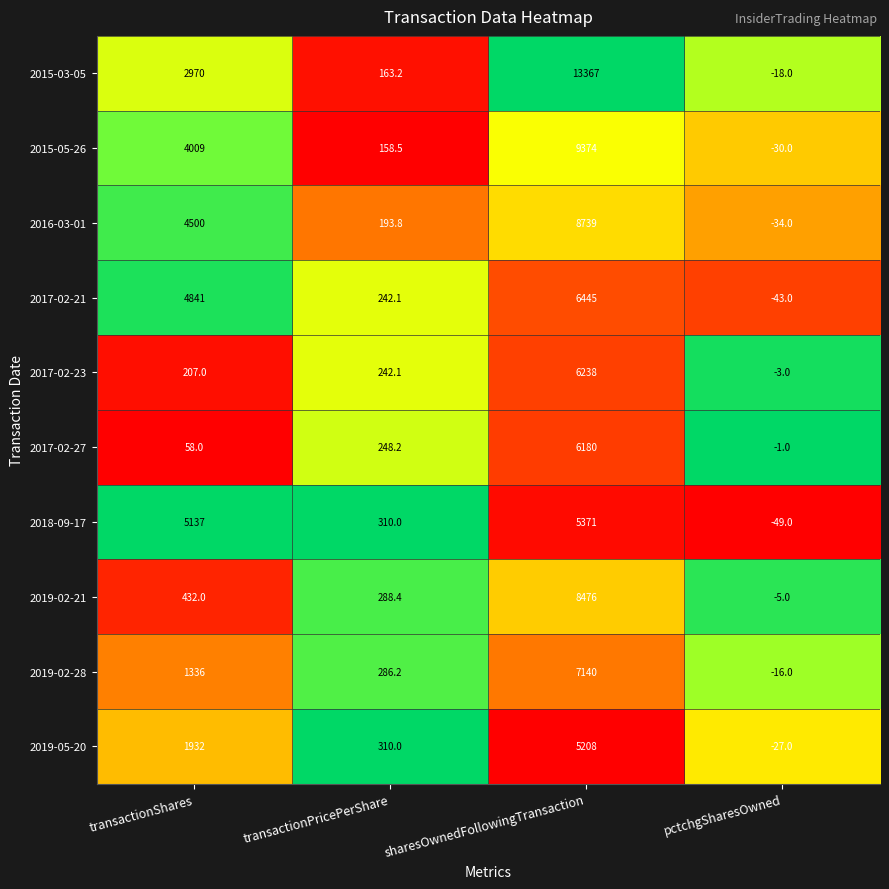

What value does the 2017-02-27 series have at transactionPricePerShare?

248.2